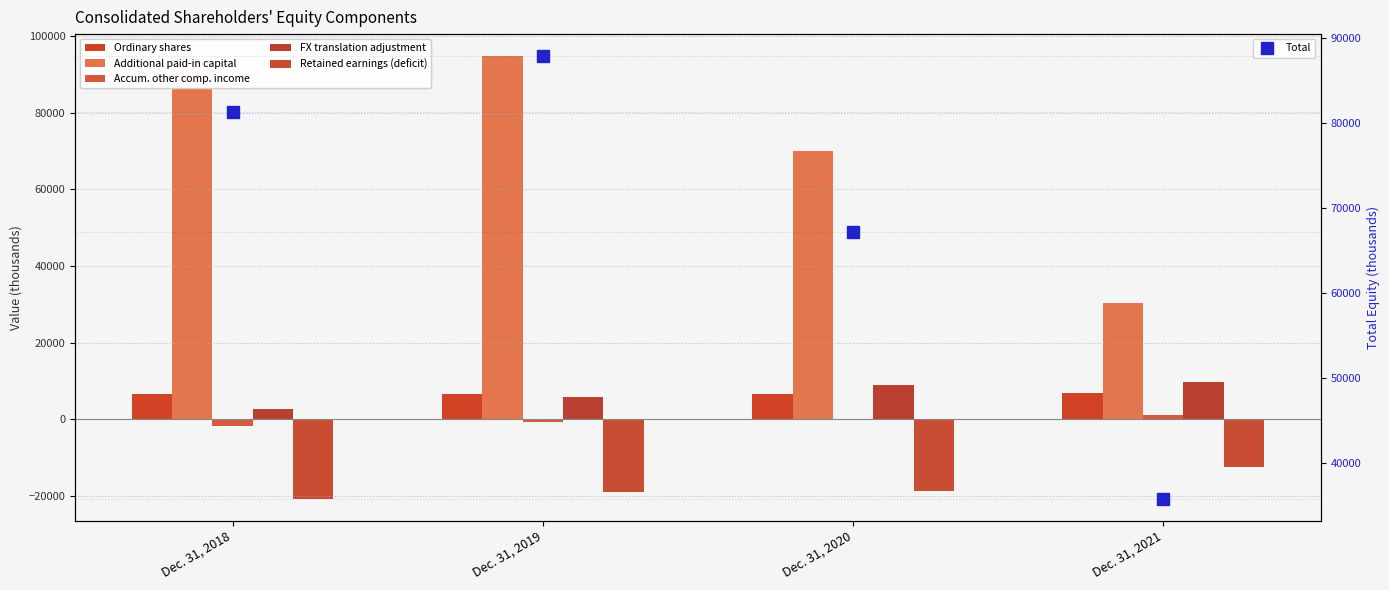

Which series changed the most between Dec. 31, 2019 and Dec. 31, 2021?

Additional paid-in capital